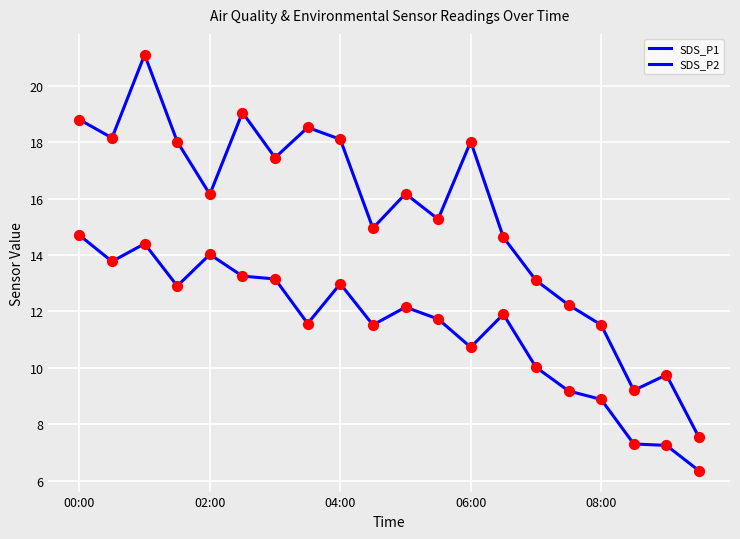

How many lines are shown in the chart?

2